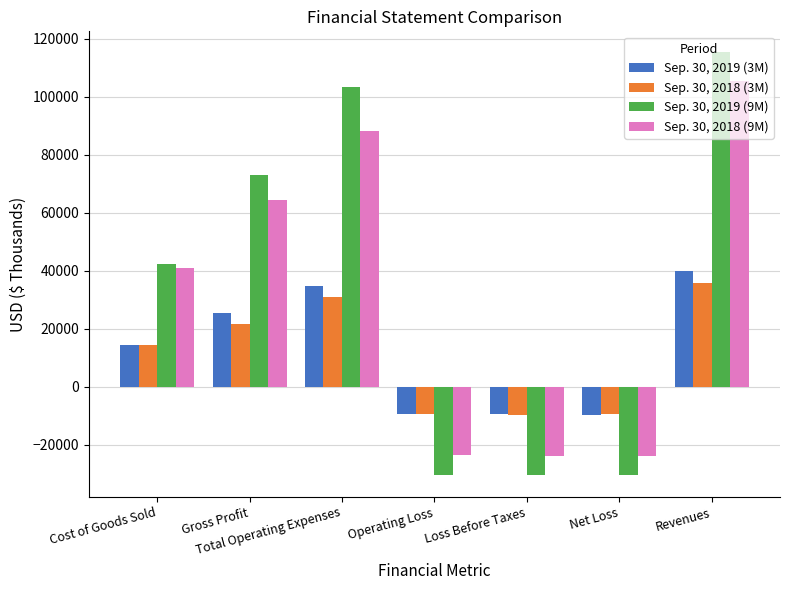

Count the number of data series in this chart.

4